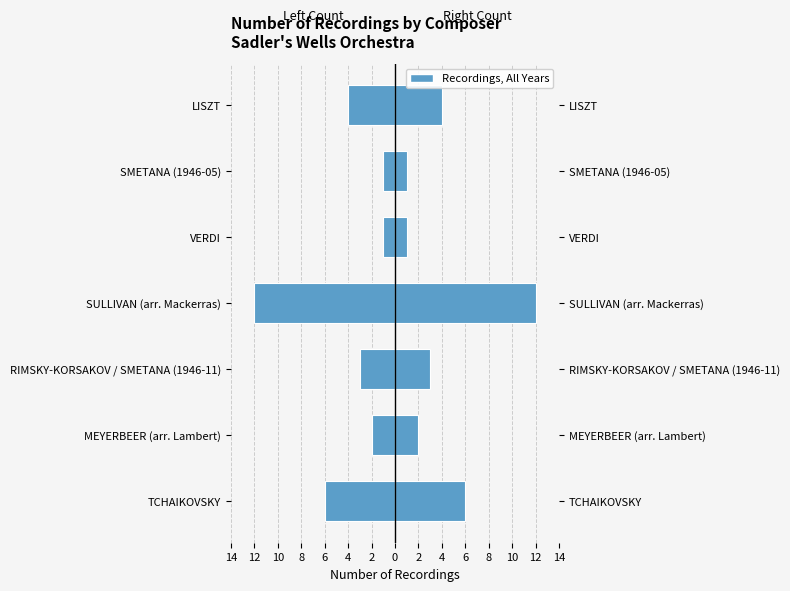

What is the minimum value for Recordings (Right)?

1